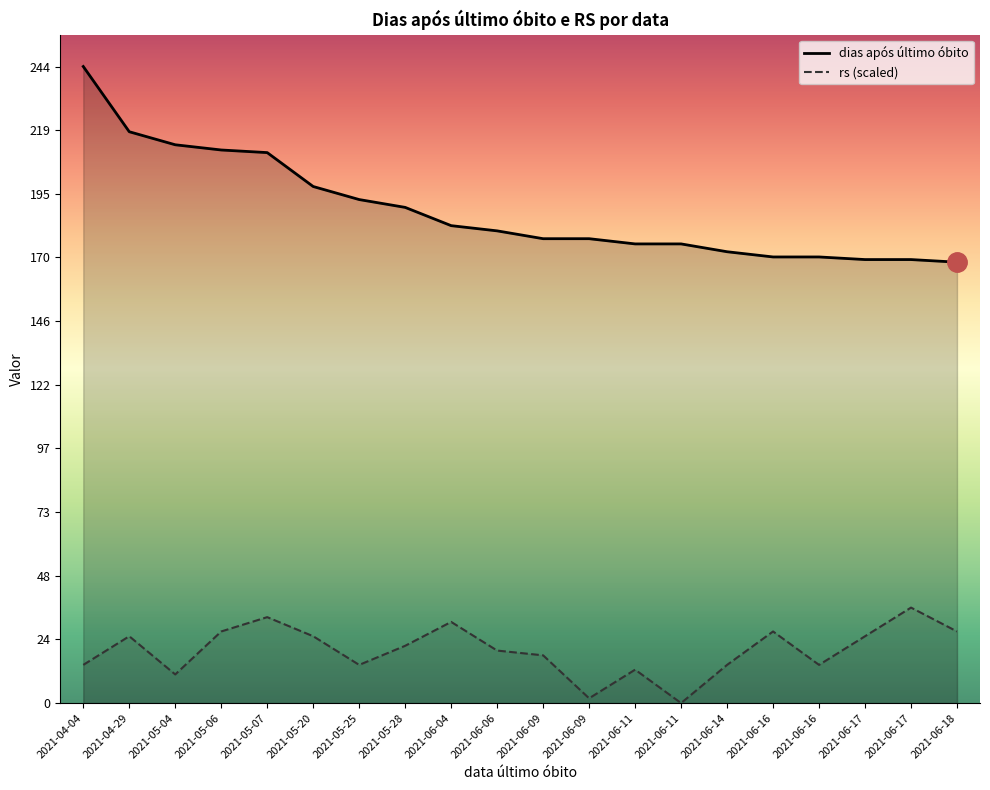

Where is the first local minimum for rs?

2021-05-04